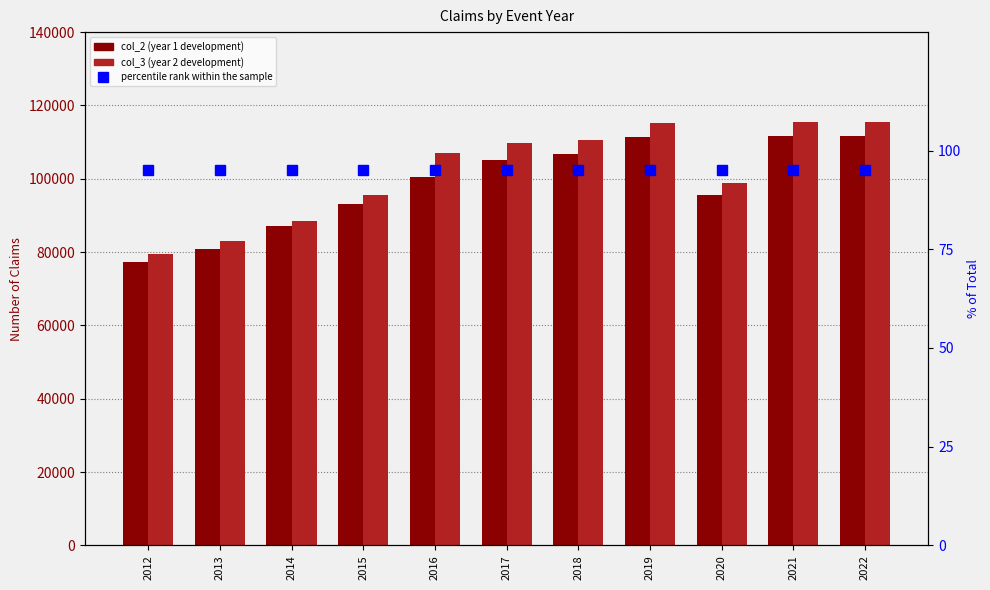

What is the minimum value shown in the chart?

95.0